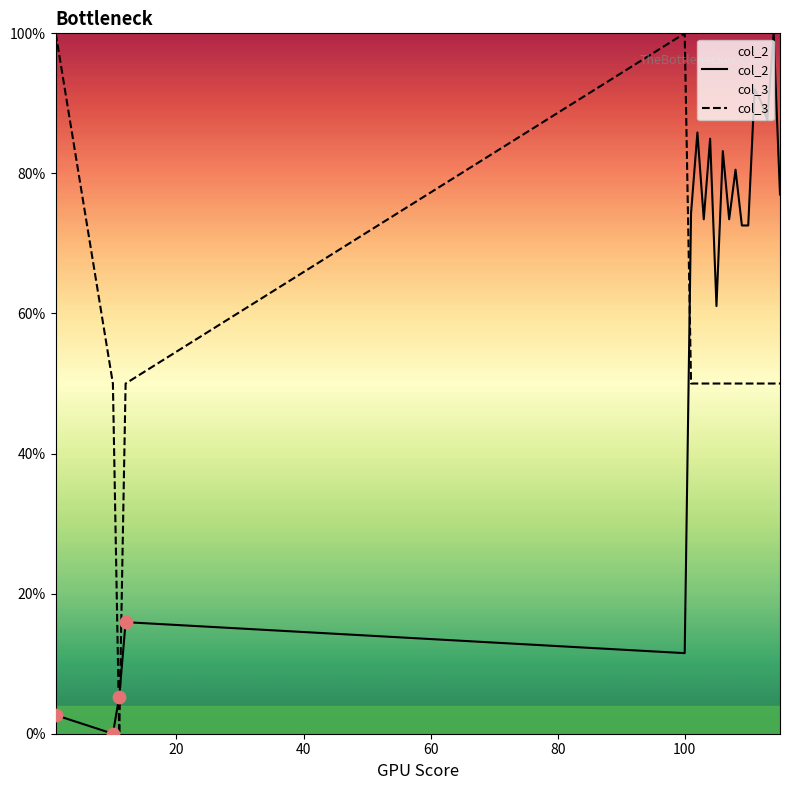

What are all the series names shown in the legend?

col_2, col_3